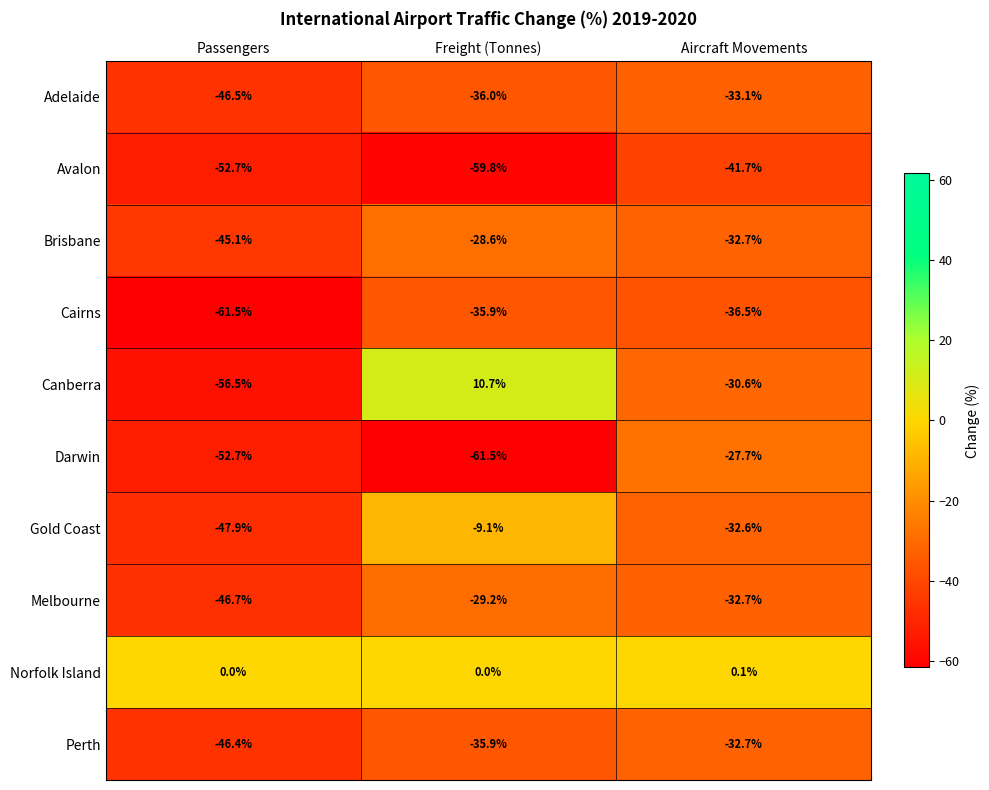

List the series in order of their peak value, highest first.

Canberra, Norfolk Island, Gold Coast, Darwin, Brisbane, Melbourne, Perth, Adelaide, Cairns, Avalon